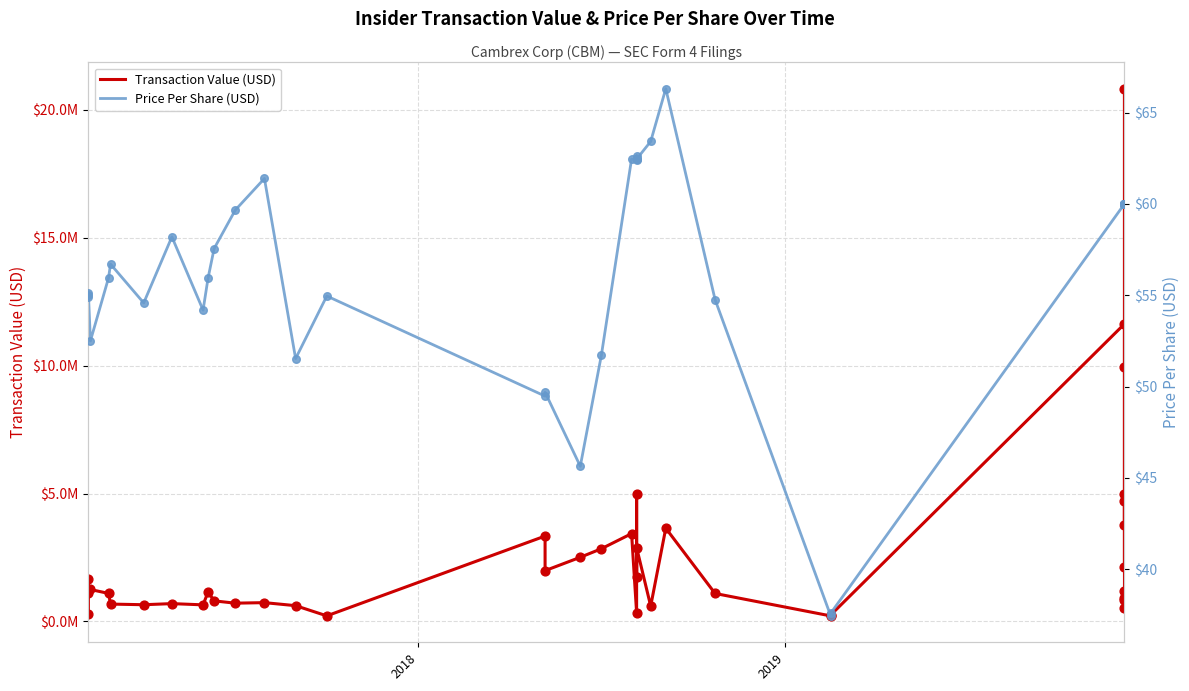

Which series has the widest spread of Y values?

Transaction Value (USD)